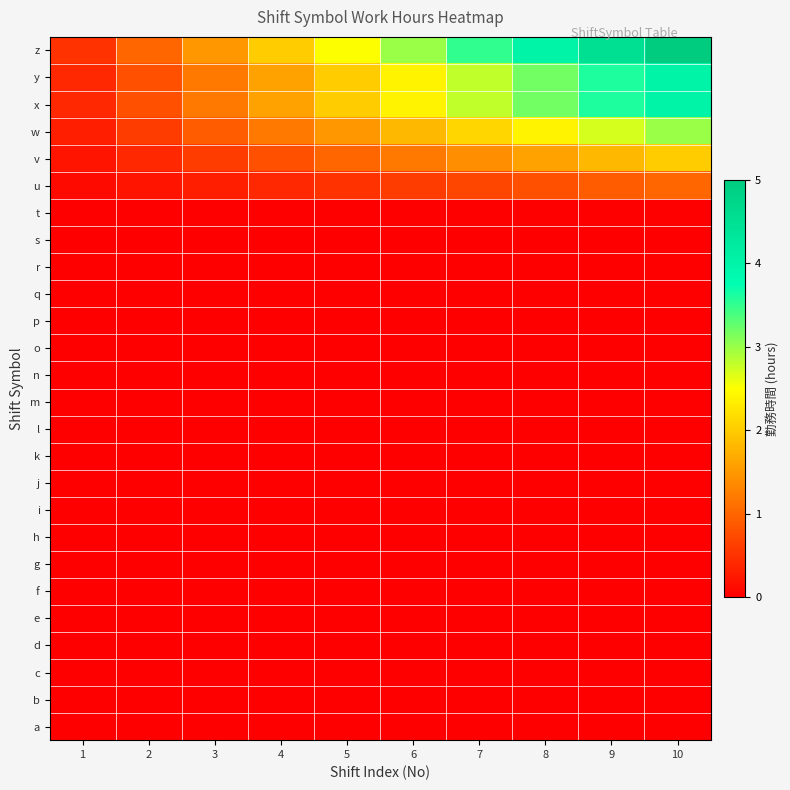

Reading left to right, what are all the values shown in this chart?

a: 1=0.0	2=0.0	3=0.0	4=0.0	5=0.0	6=0.0	7=0.0	8=0.0	9=0.0	10=0.0
b: 1=0.0	2=0.0	3=0.0	4=0.0	5=0.0	6=0.0	7=0.0	8=0.0	9=0.0	10=0.0
c: 1=0.0	2=0.0	3=0.0	4=0.0	5=0.0	6=0.0	7=0.0	8=0.0	9=0.0	10=0.0
d: 1=0.0	2=0.0	3=0.0	4=0.0	5=0.0	6=0.0	7=0.0	8=0.0	9=0.0	10=0.0
e: 1=0.0	2=0.0	3=0.0	4=0.0	5=0.0	6=0.0	7=0.0	8=0.0	9=0.0	10=0.0
f: 1=0.0	2=0.0	3=0.0	4=0.0	5=0.0	6=0.0	7=0.0	8=0.0	9=0.0	10=0.0
g: 1=0.0	2=0.0	3=0.0	4=0.0	5=0.0	6=0.0	7=0.0	8=0.0	9=0.0	10=0.0
h: 1=0.0	2=0.0	3=0.0	4=0.0	5=0.0	6=0.0	7=0.0	8=0.0	9=0.0	10=0.0
i: 1=0.0	2=0.0	3=0.0	4=0.0	5=0.0	6=0.0	7=0.0	8=0.0	9=0.0	10=0.0
j: 1=0.0	2=0.0	3=0.0	4=0.0	5=0.0	6=0.0	7=0.0	8=0.0	9=0.0	10=0.0
k: 1=0.0	2=0.0	3=0.0	4=0.0	5=0.0	6=0.0	7=0.0	8=0.0	9=0.0	10=0.0
l: 1=0.0	2=0.0	3=0.0	4=0.0	5=0.0	6=0.0	7=0.0	8=0.0	9=0.0	10=0.0
m: 1=0.0	2=0.0	3=0.0	4=0.0	5=0.0	6=0.0	7=0.0	8=0.0	9=0.0	10=0.0
n: 1=0.0	2=0.0	3=0.0	4=0.0	5=0.0	6=0.0	7=0.0	8=0.0	9=0.0	10=0.0
o: 1=0.0	2=0.0	3=0.0	4=0.0	5=0.0	6=0.0	7=0.0	8=0.0	9=0.0	10=0.0
p: 1=0.0	2=0.0	3=0.0	4=0.0	5=0.0	6=0.0	7=0.0	8=0.0	9=0.0	10=0.0
q: 1=0.0	2=0.0	3=0.0	4=0.0	5=0.0	6=0.0	7=0.0	8=0.0	9=0.0	10=0.0
r: 1=0.0	2=0.0	3=0.0	4=0.0	5=0.0	6=0.0	7=0.0	8=0.0	9=0.0	10=0.0
s: 1=0.0	2=0.0	3=0.0	4=0.0	5=0.0	6=0.0	7=0.0	8=0.0	9=0.0	10=0.0
t: 1=0.0	2=0.0	3=0.0	4=0.0	5=0.0	6=0.0	7=0.0	8=0.0	9=0.0	10=0.0
u: 1=0.1	2=0.2	3=0.3	4=0.4	5=0.5	6=0.6	7=0.7	8=0.8	9=0.9	10=1.0
v: 1=0.2	2=0.4	3=0.6	4=0.8	5=1.0	6=1.2	7=1.4	8=1.6	9=1.8	10=2.0
w: 1=0.3	2=0.6	3=0.9	4=1.2	5=1.5	6=1.8	7=2.1	8=2.4	9=2.7	10=3.0
x: 1=0.4	2=0.8	3=1.2	4=1.6	5=2.0	6=2.4	7=2.8	8=3.2	9=3.6	10=4.0
y: 1=0.4	2=0.8	3=1.2	4=1.6	5=2.0	6=2.4	7=2.8	8=3.2	9=3.6	10=4.0
z: 1=0.5	2=1.0	3=1.5	4=2.0	5=2.5	6=3.0	7=3.5	8=4.0	9=4.5	10=5.0